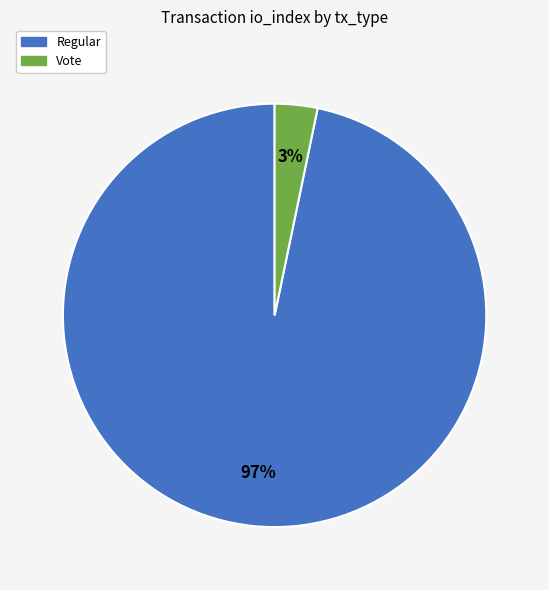

How many slices are in this pie chart?

2